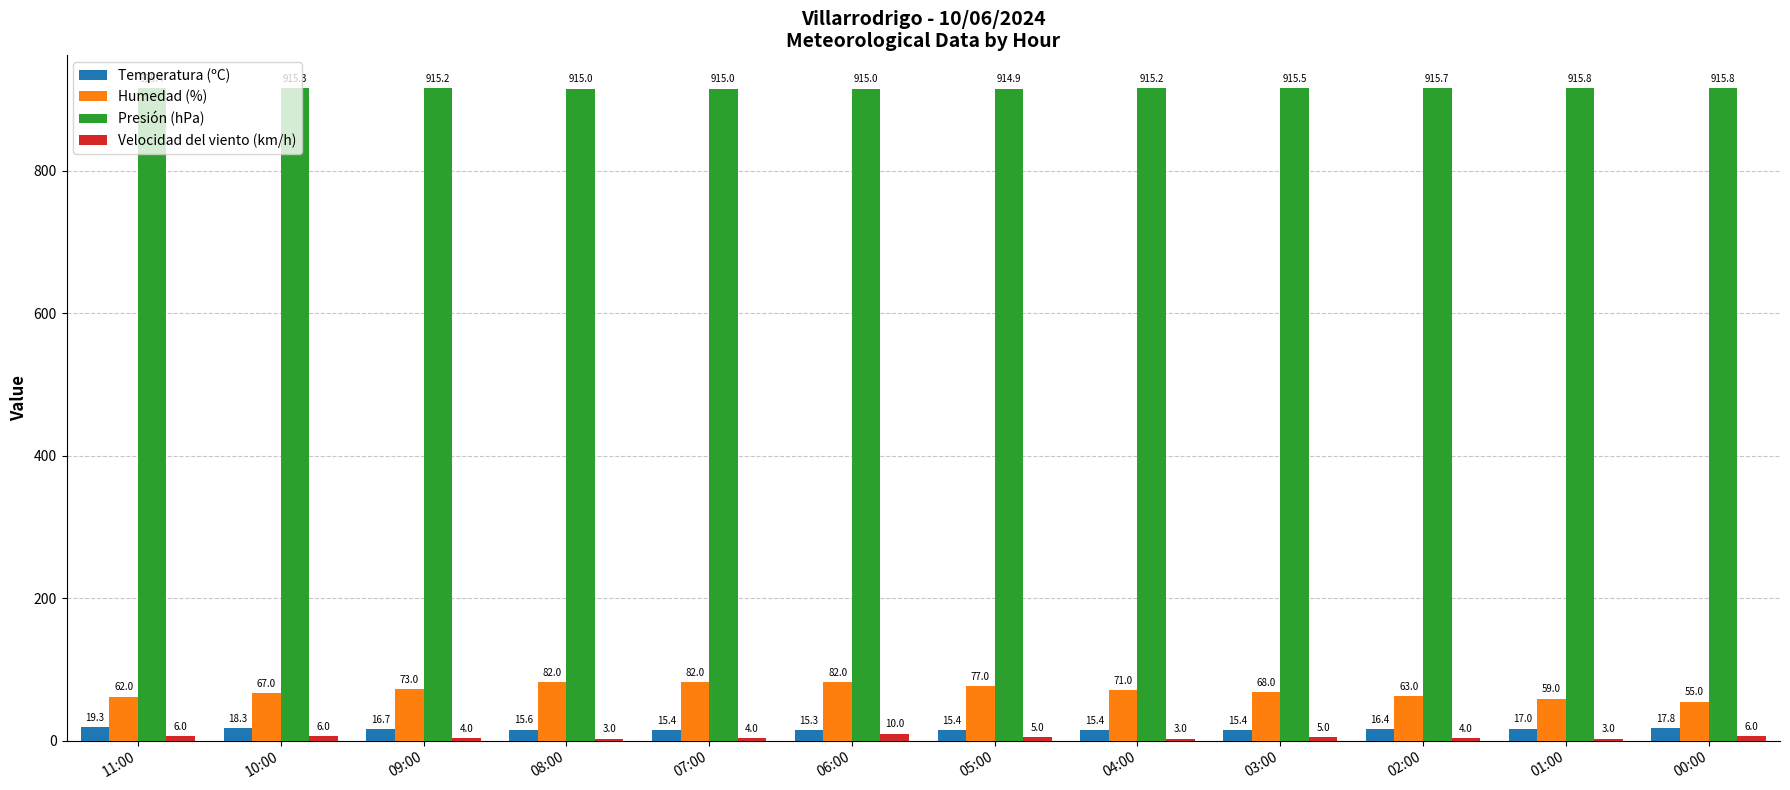

What is the difference between the maximum and minimum values in the Velocidad del viento (km/h) series?

7.0